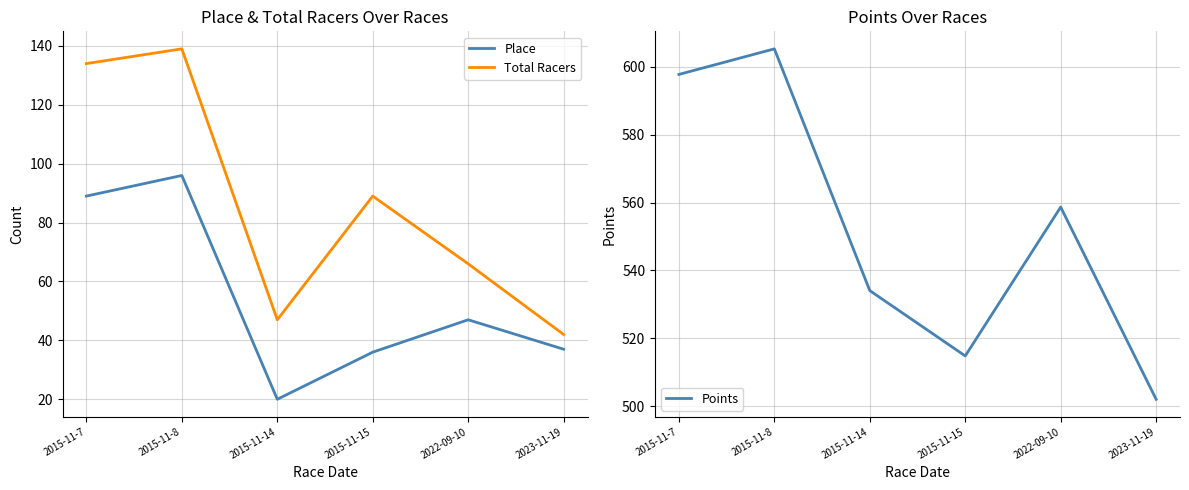

Which has a higher value, 2015-11-14 or 2015-11-7?

2015-11-7